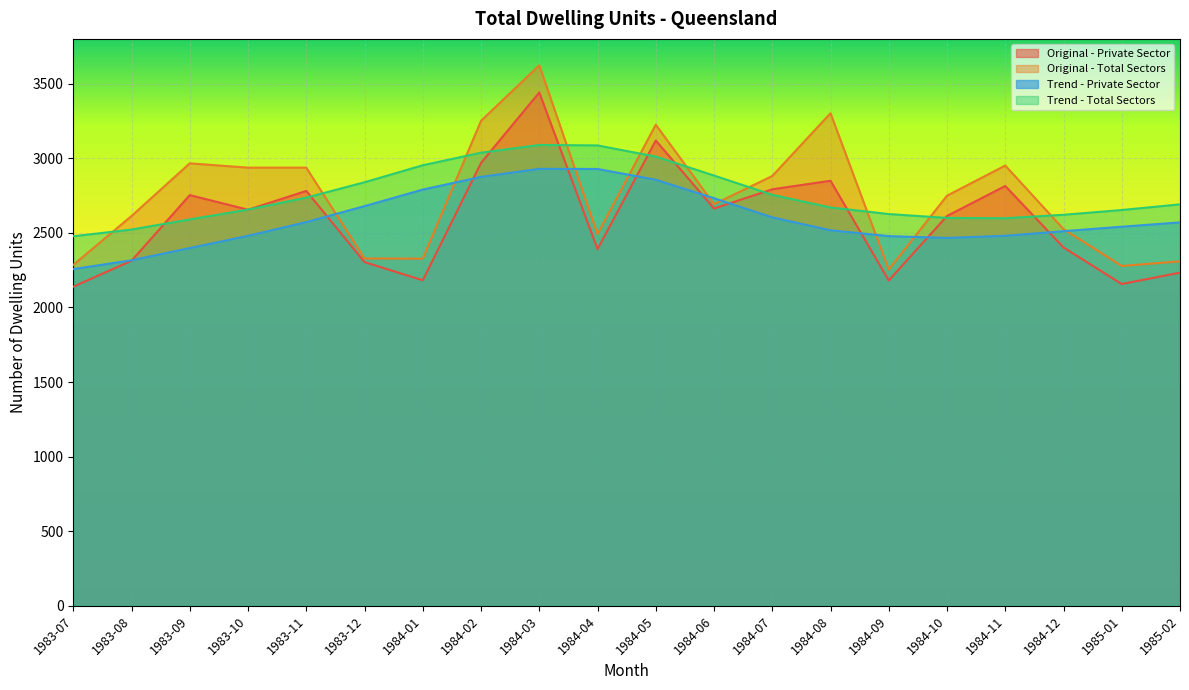

After their last crossing, which series has the higher values: Trend - Private Sector or Original - Private Sector?

Trend - Private Sector